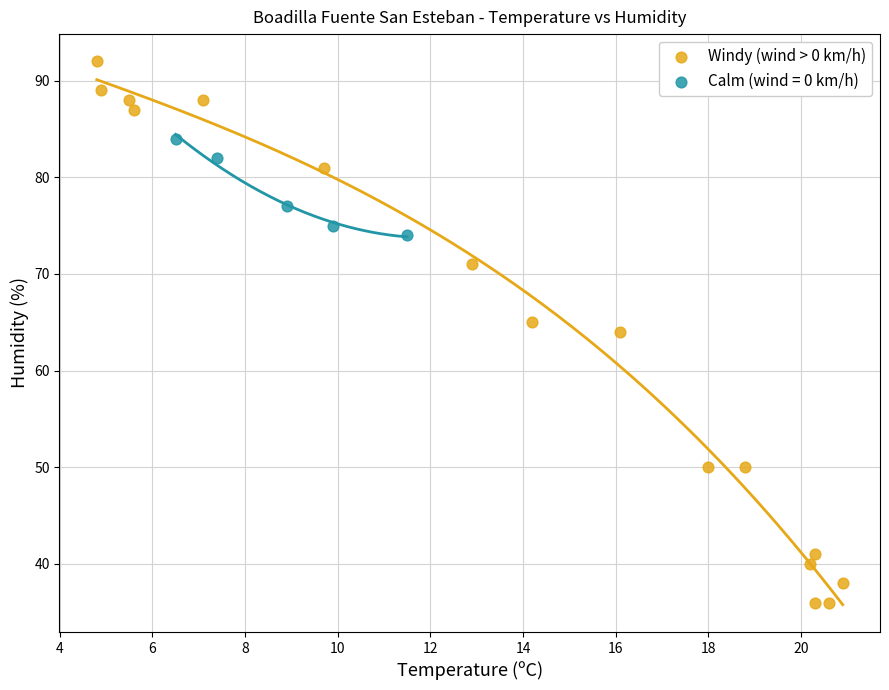

Which series reaches the minimum Y coordinate?

Windy (wind > 0 km/h)